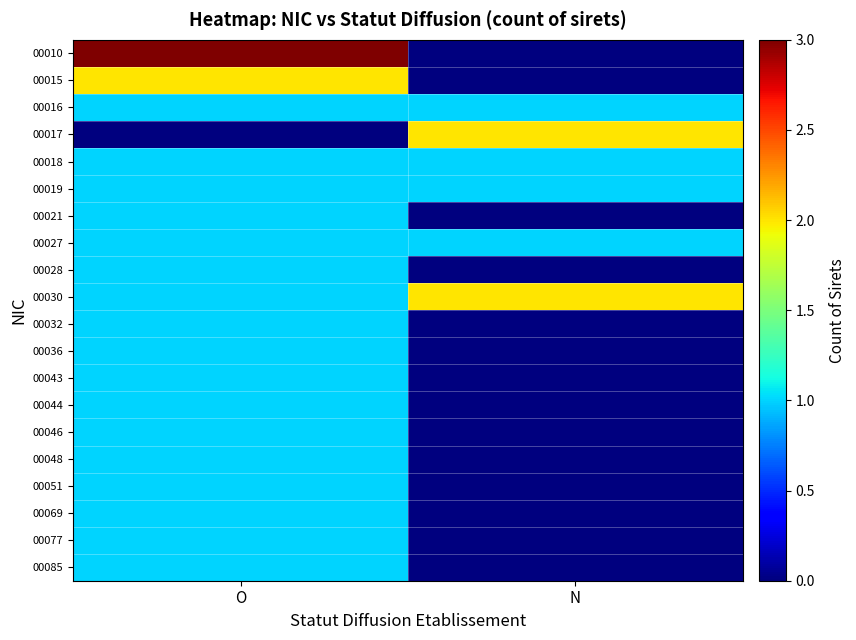

Which has a higher value, N or O?

O